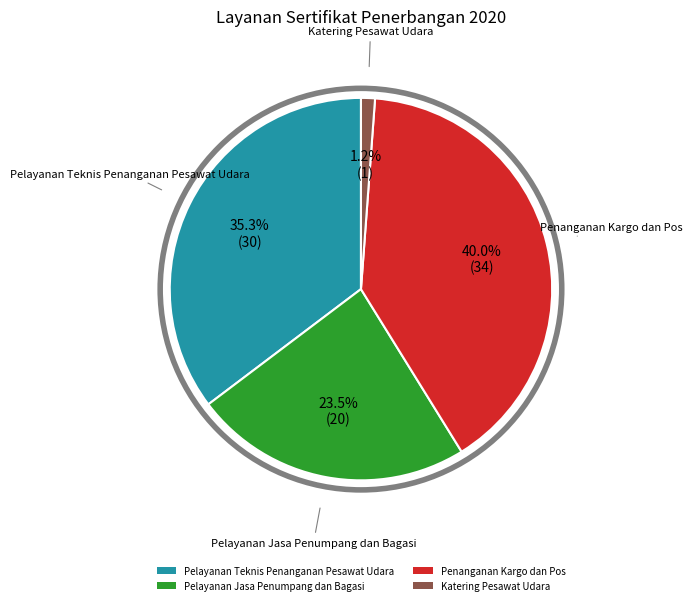

Which category has the biggest portion of the pie?

Penanganan Kargo dan Pos